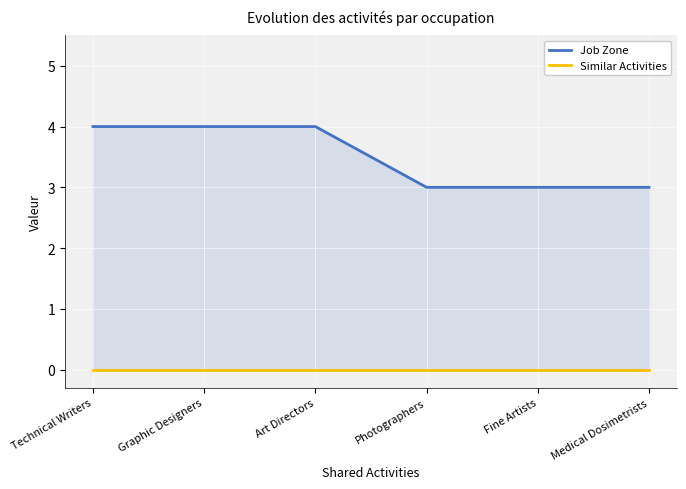

True or false: Similar Activities and Job Zone cross at least once.

False